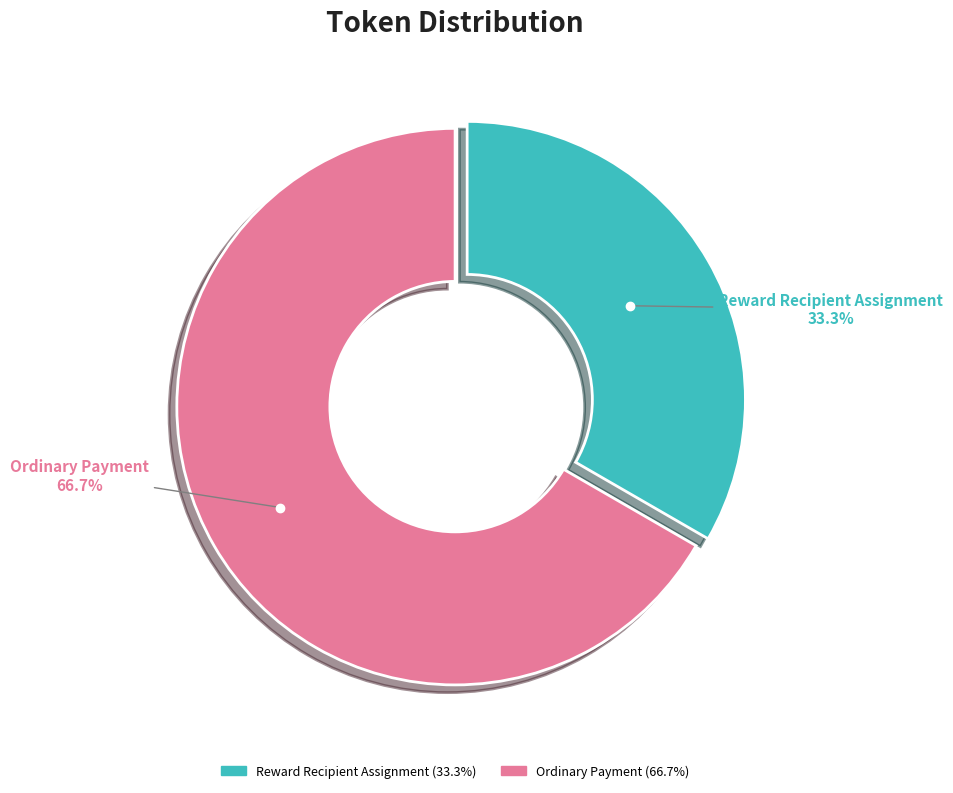

Is the sum of Ordinary Payment and Reward Recipient Assignment greater than half?

Yes